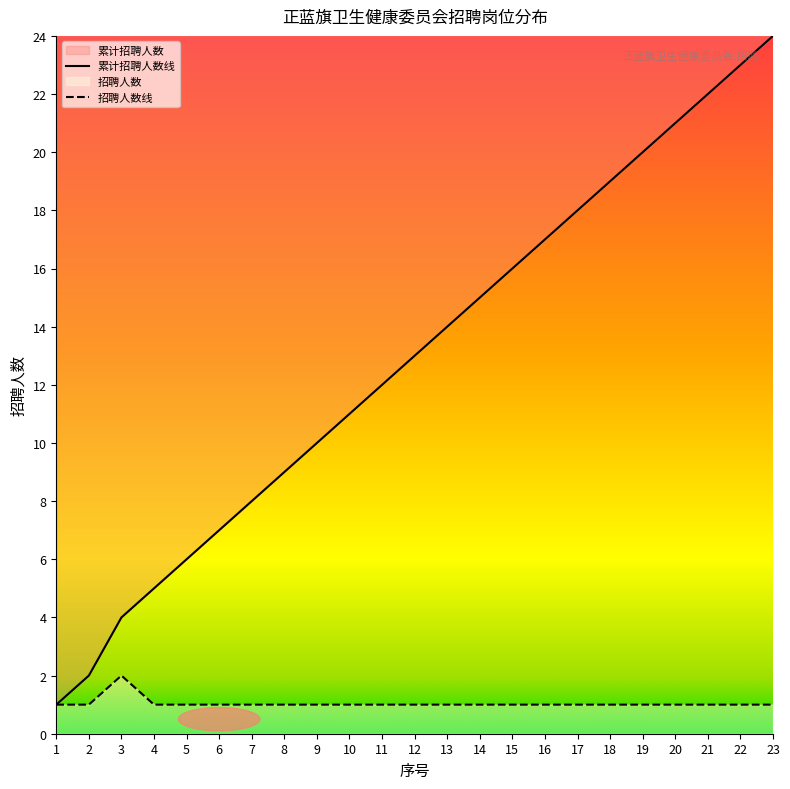

At which category is the sum across all series the highest?

23